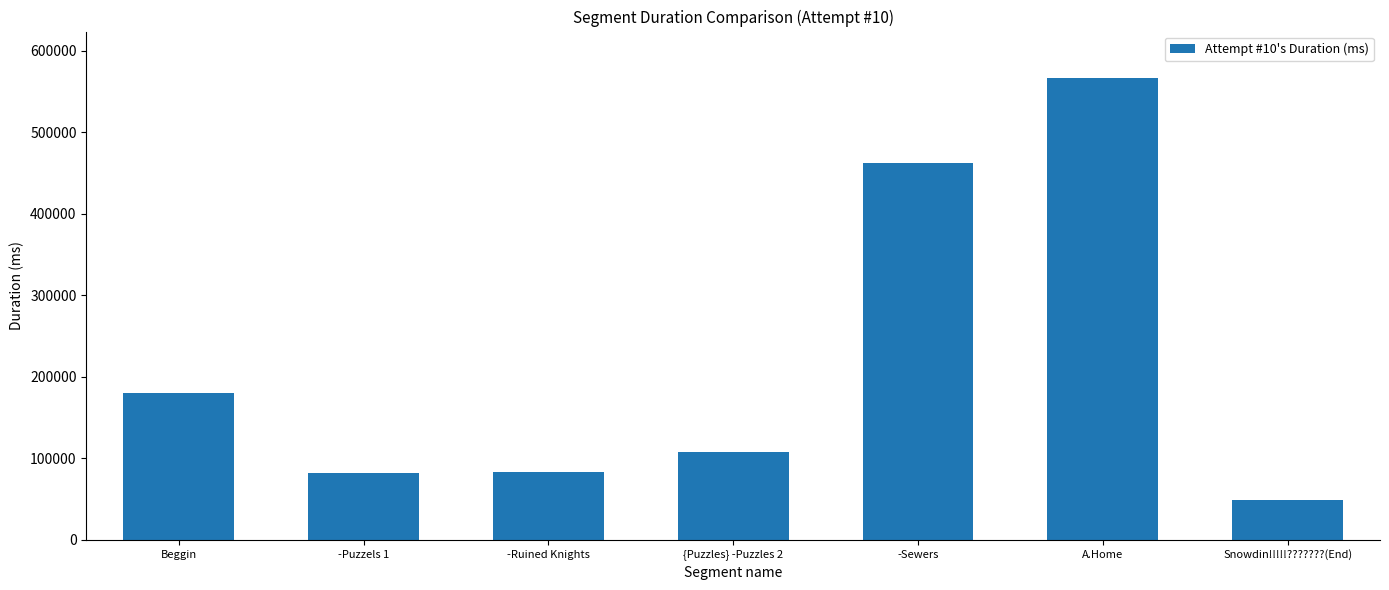

Where is the data nearest to the value 307814?

Beggin